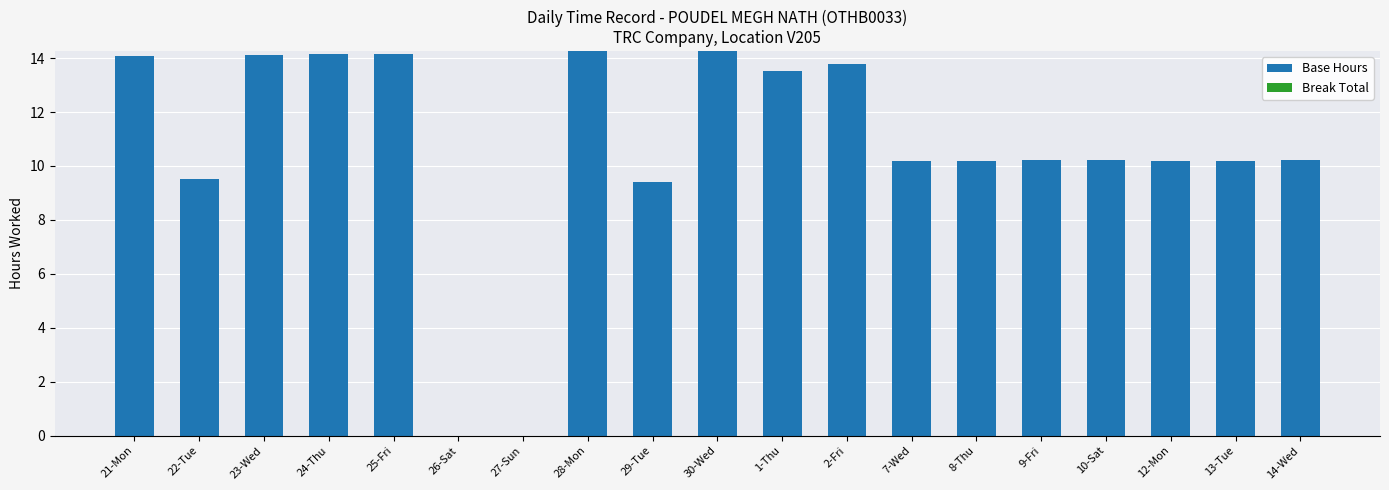

The value at 23-Wed is 19.7. True or false?

False